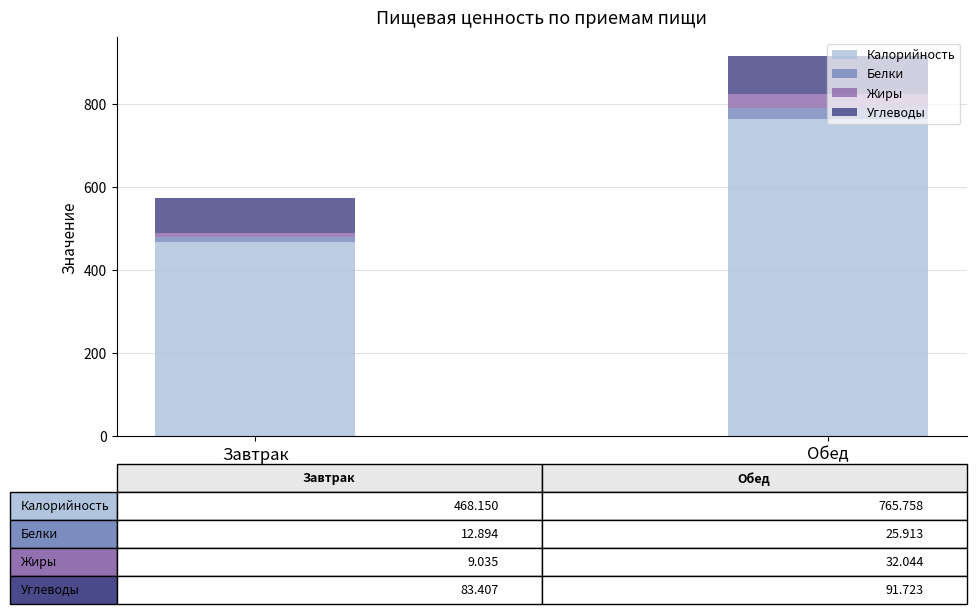

What is the value of the Калорийность bar at the 1st from the left?

468.1